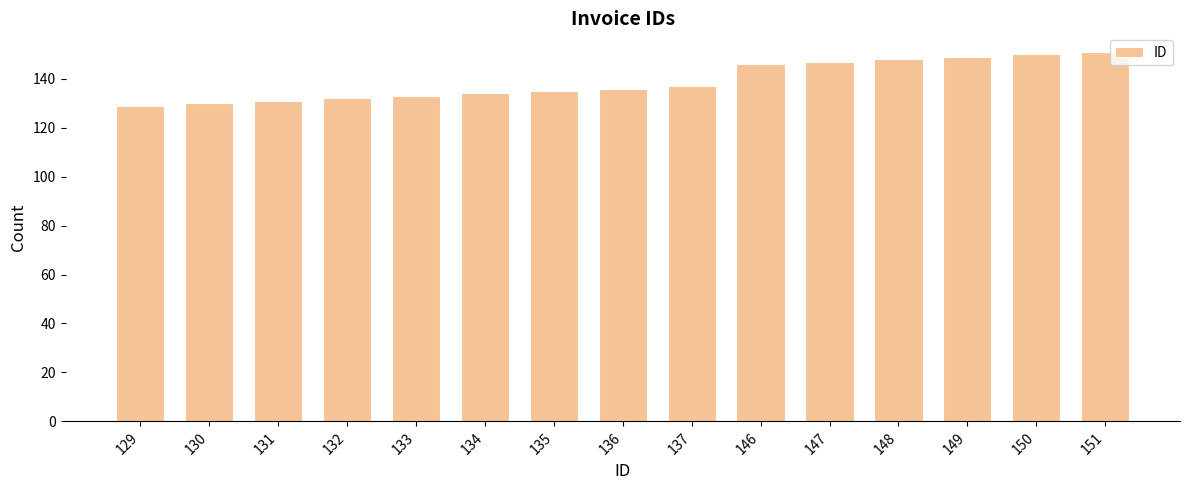

True or false: the data shows 192 at 135.

False